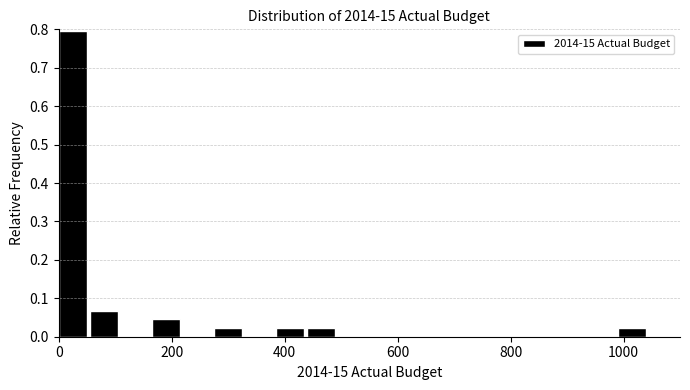

Around what value on the x-axis is the tallest bar? Give the approximate position of its centre, as read against the axis.

20